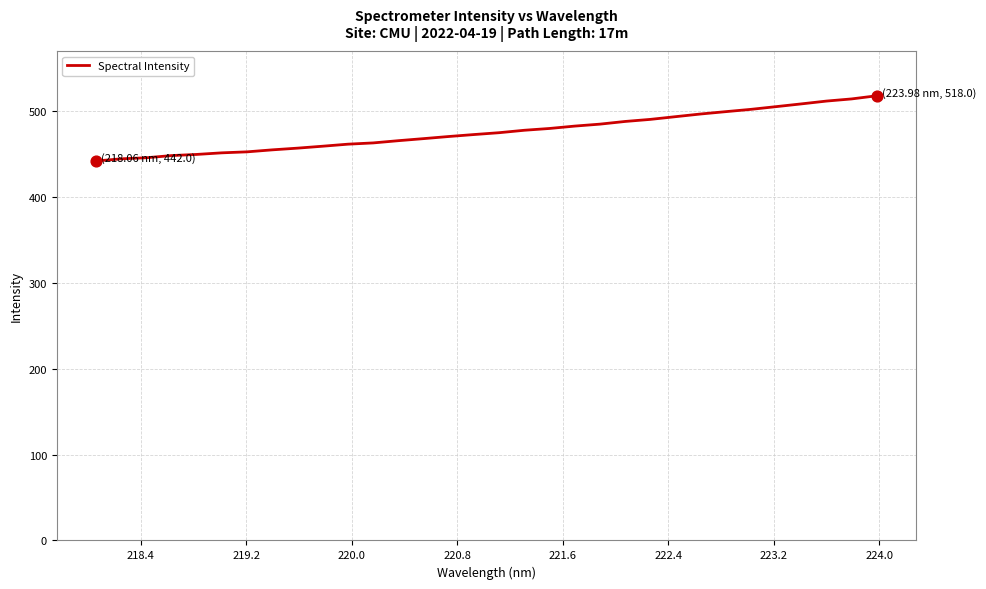

What is the greatest value displayed?

518.0